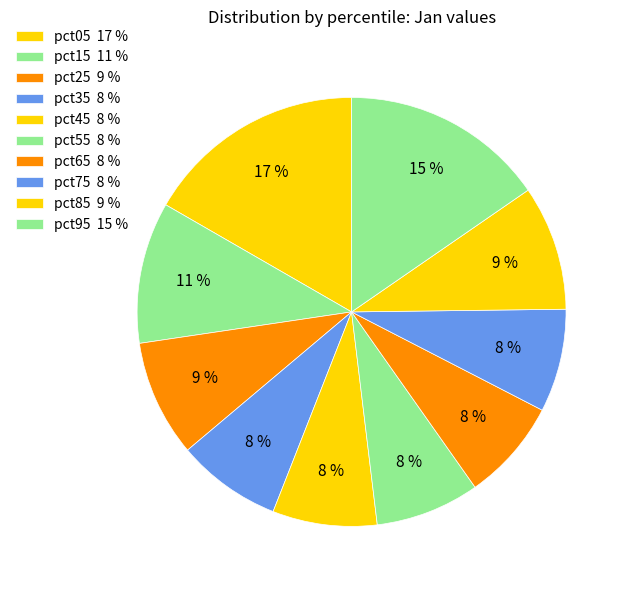

The pct95 slice represents 29% of the pie. True or false?

False